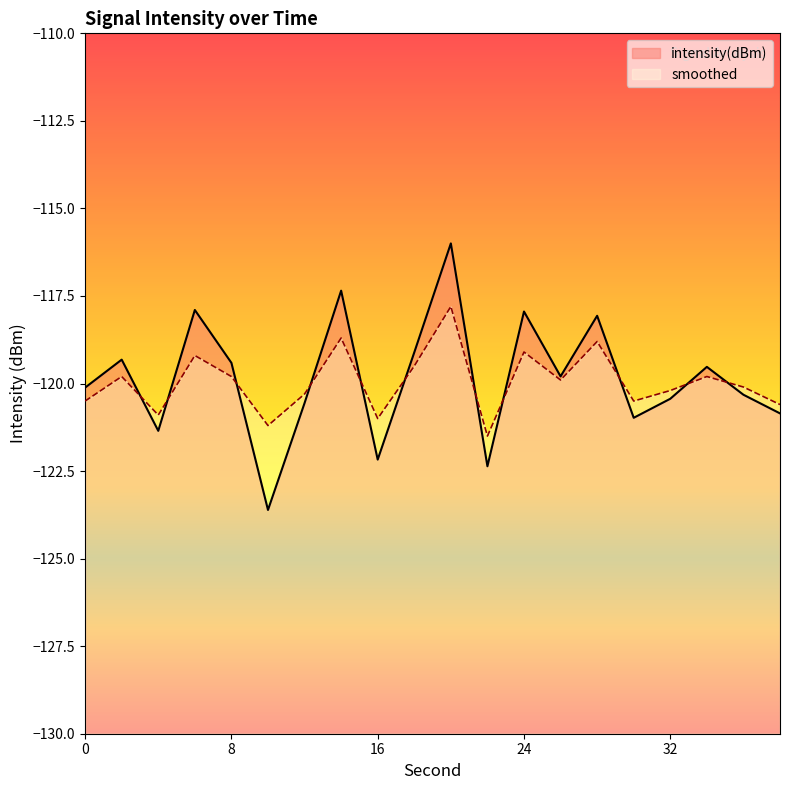

What is the total value across all series at 4?

-242.3